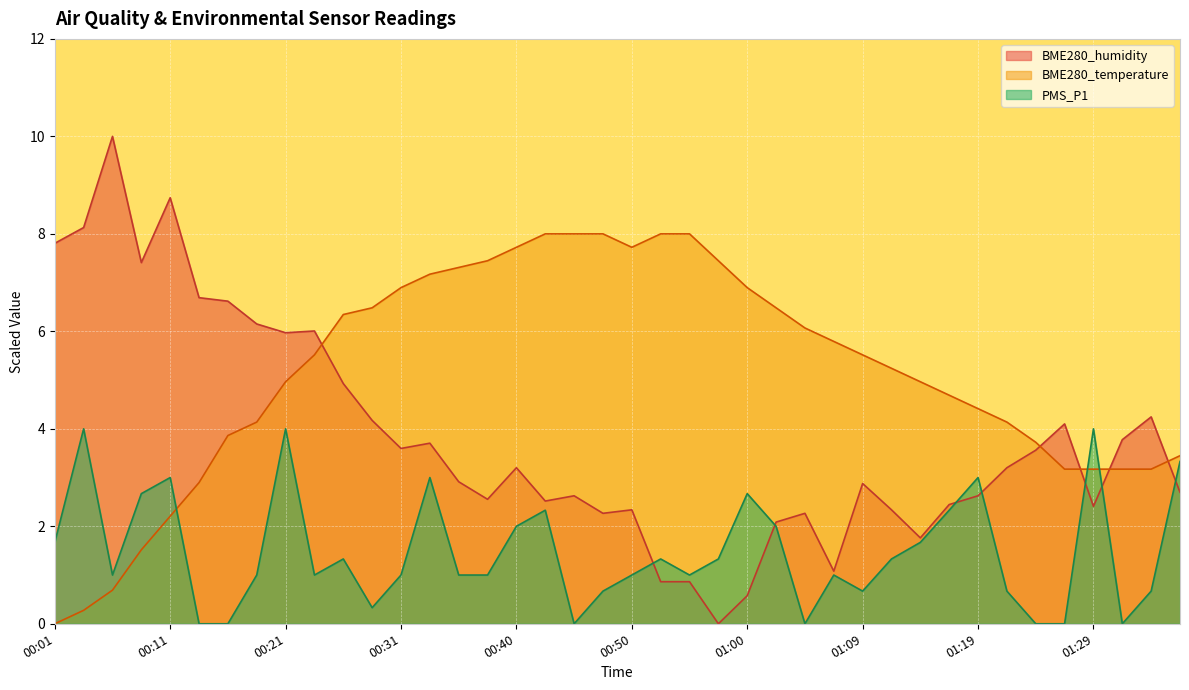

Which series has the largest range (max minus min)?

BME280_humidity